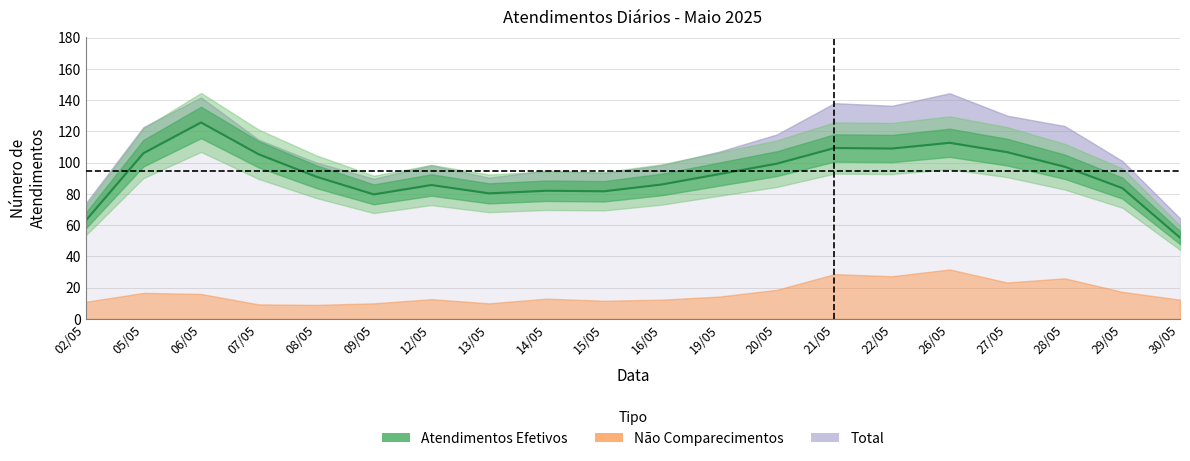

At which category does the data reach its first local valley?

09/05